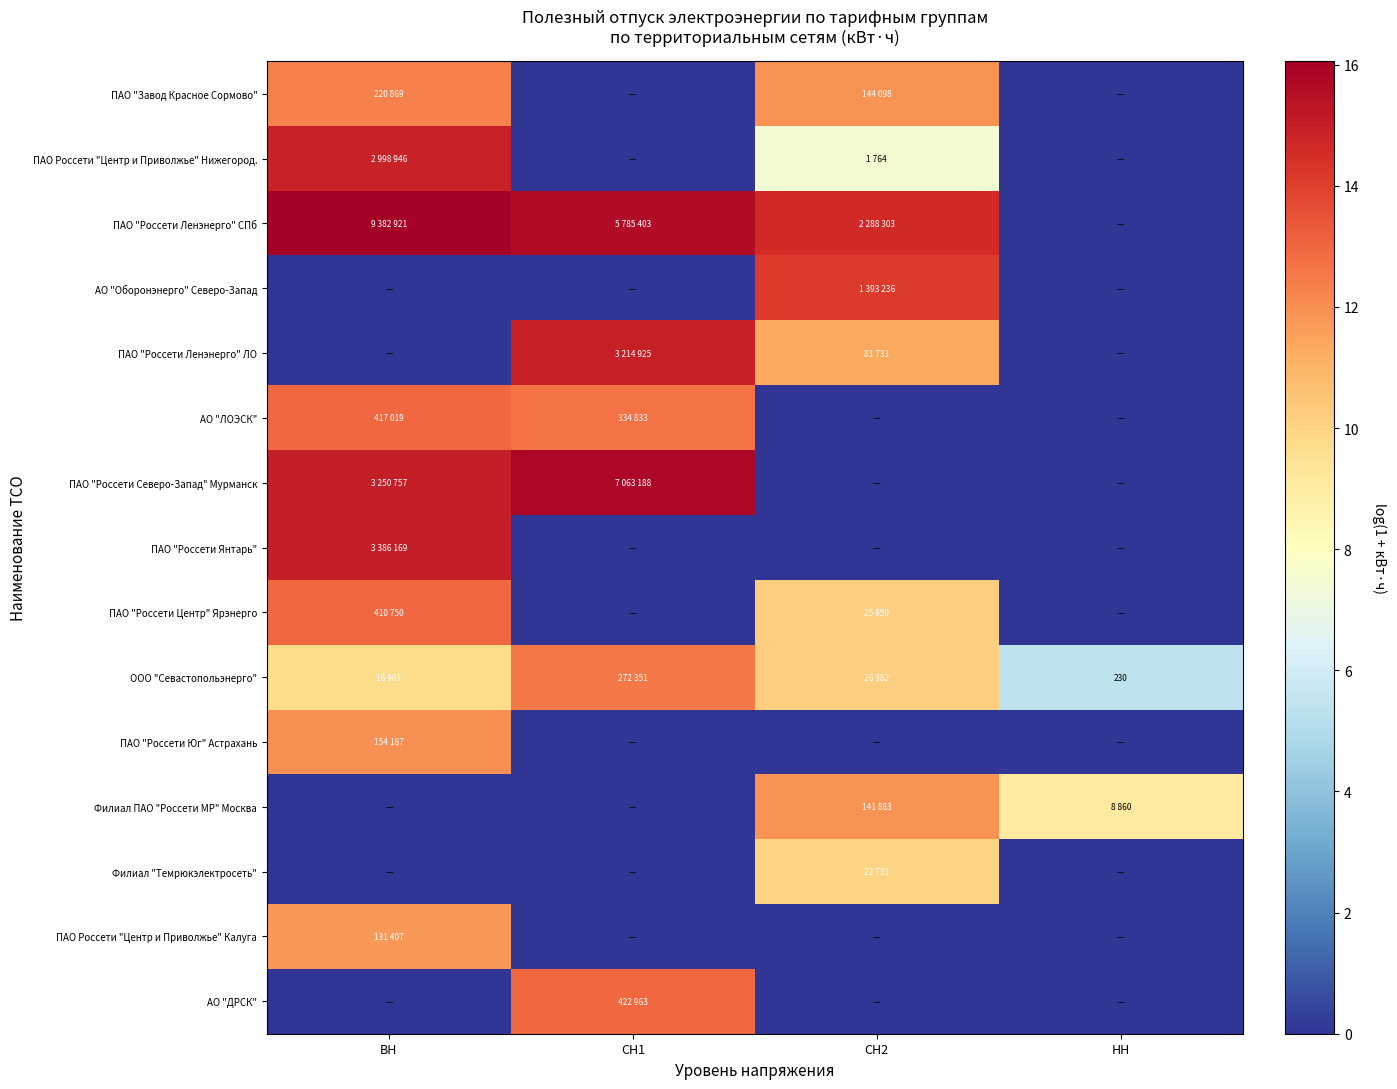

At how many categories does at least one series exceed 0?

4